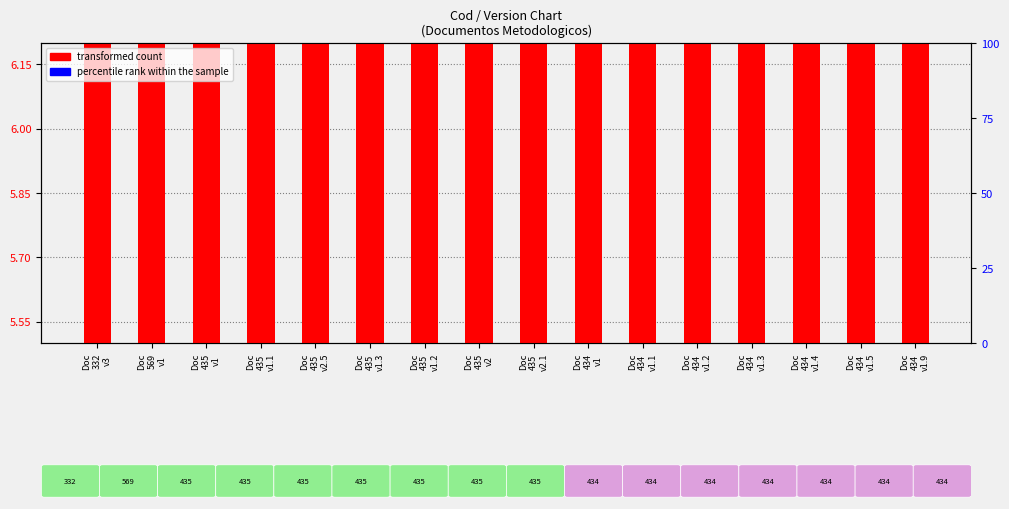

True or false: the data shows 4.0 at Doc
435
v2.5.

False